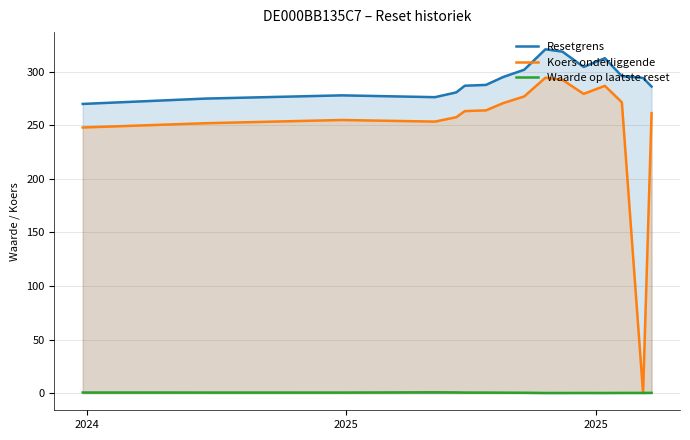

True or false: Koers onderliggende and Waarde op laatste reset intersect in this chart.

True